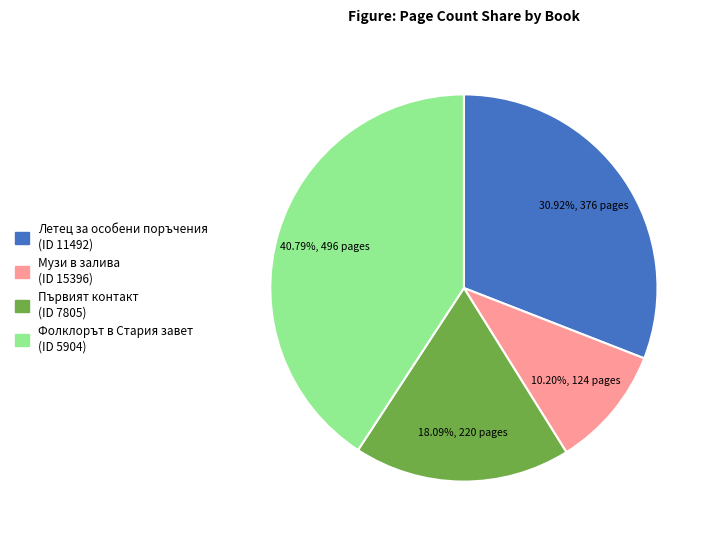

Does any single category account for the majority?

No